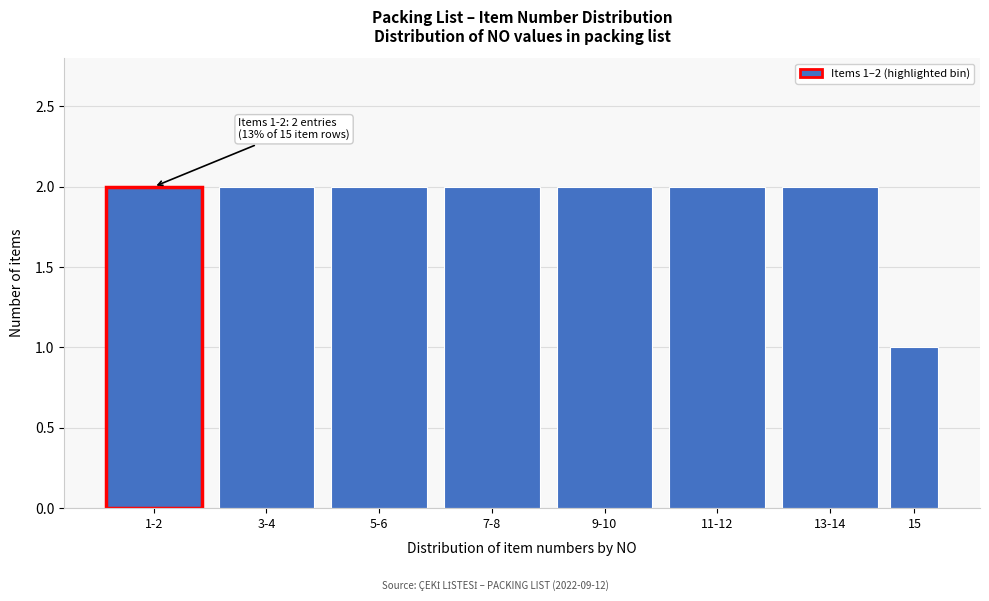

Reading left to right, list all the values displayed in this chart.

2	2	2	2	2	2	2	1